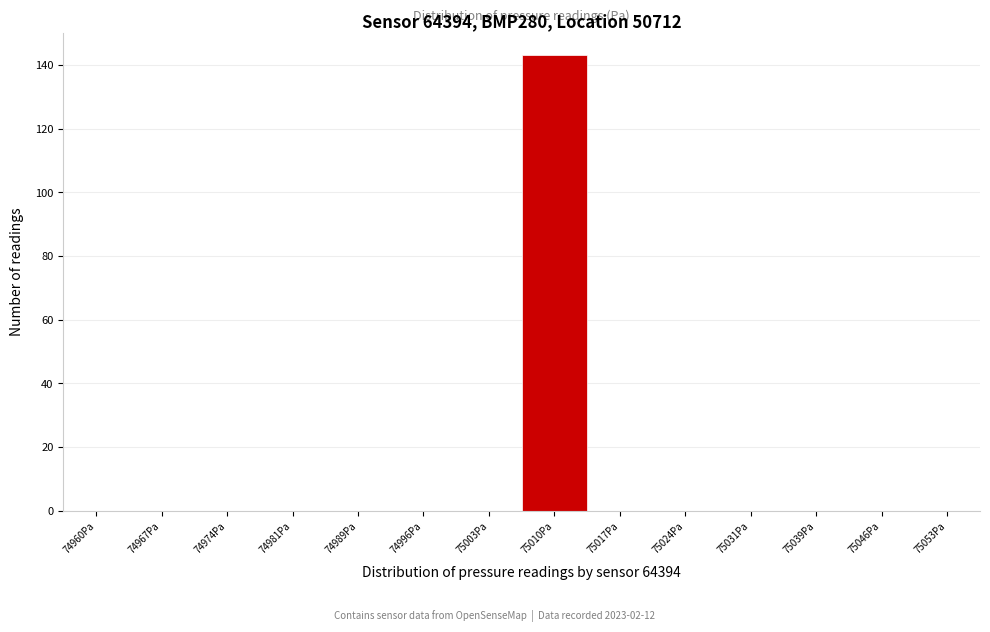

Reading left to right, transcribe this chart: for each bar, give the range it covers on the x-axis and its height. Neither the bar edges nor the heights are printed on the chart, so give them approximately, as read against the axes.

74957 to 74964: 0
74964 to 74971: 0
74971 to 74978: 0
74978 to 74985: 0
74985 to 74993: 0
74993 to 75000: 0
75000 to 75007: 0
75007 to 75014: 144
75014 to 75021: 0
75021 to 75028: 0
75028 to 75035: 0
75035 to 75043: 0
75043 to 75050: 0
75050 to 75057: 0